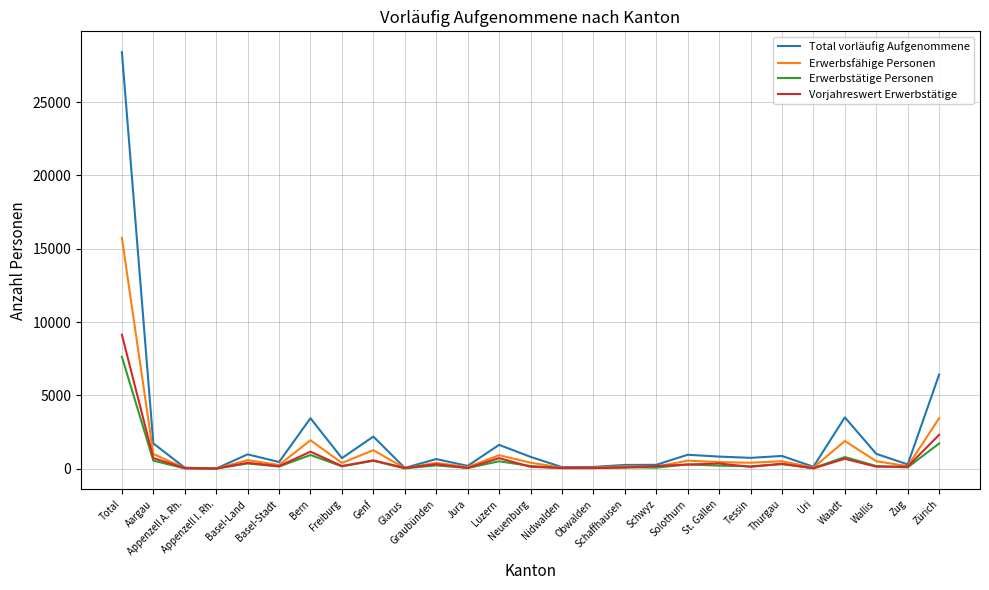

At which label is Vorjahreswert Erwerbstätige closest to 4569?

Zürich